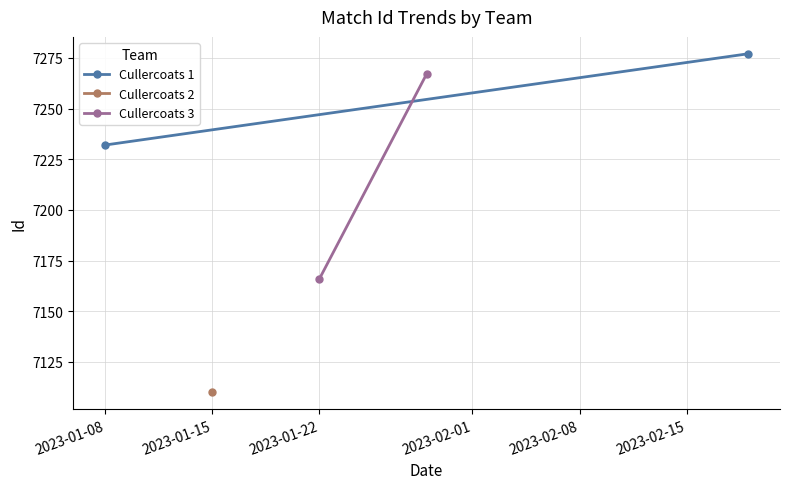

How many lines are shown in the chart?

2